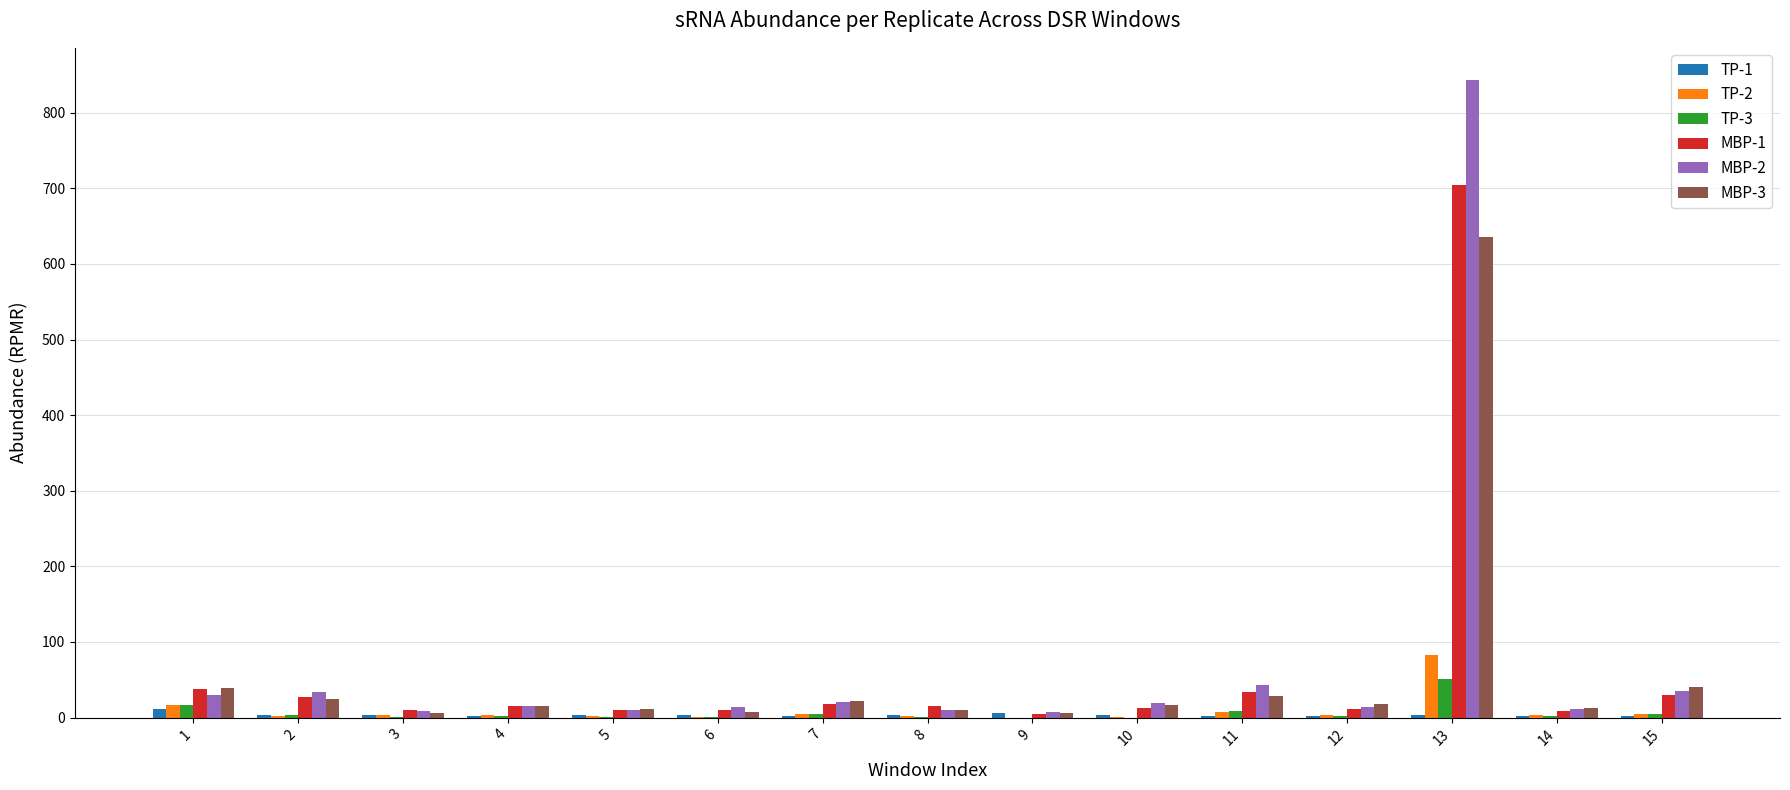

Does the chart contain stacked bars?

No